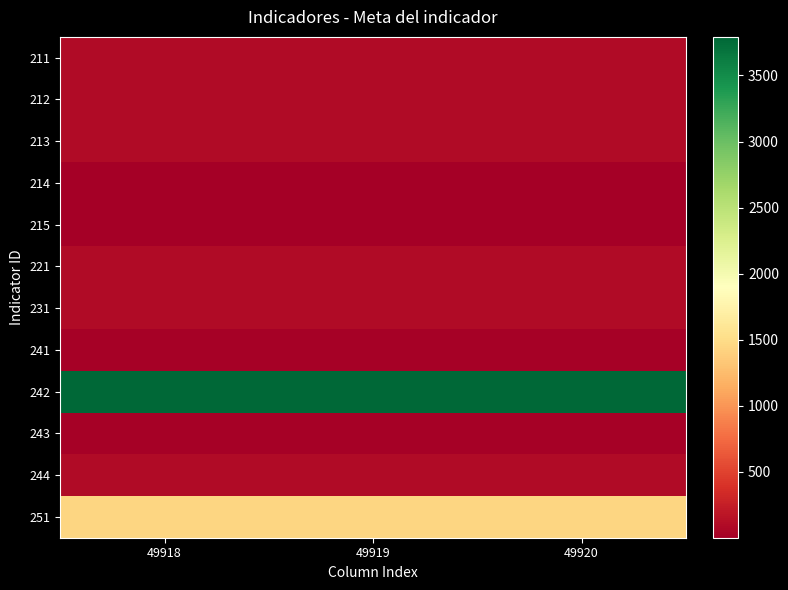

At 49920, list the series in order from largest to smallest.

242, 251, 211, 212, 213, 221, 231, 244, 241, 243, 214, 215